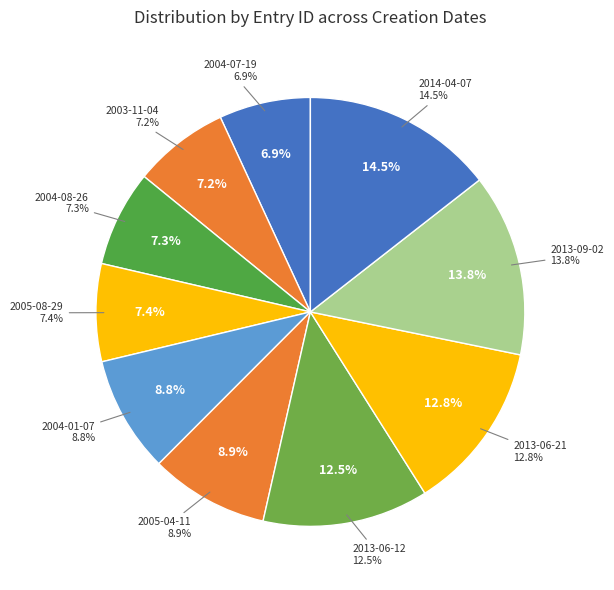

Which has a higher value, 2004-08-26 or 2013-09-02?

2013-09-02